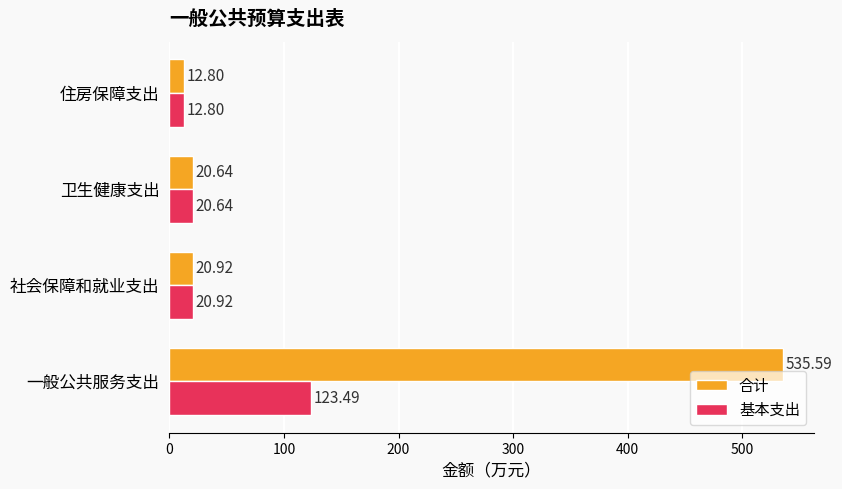

Is the value of 基本支出 at 住房保障支出 greater than the value of 合计 at 社会保障和就业支出?

No